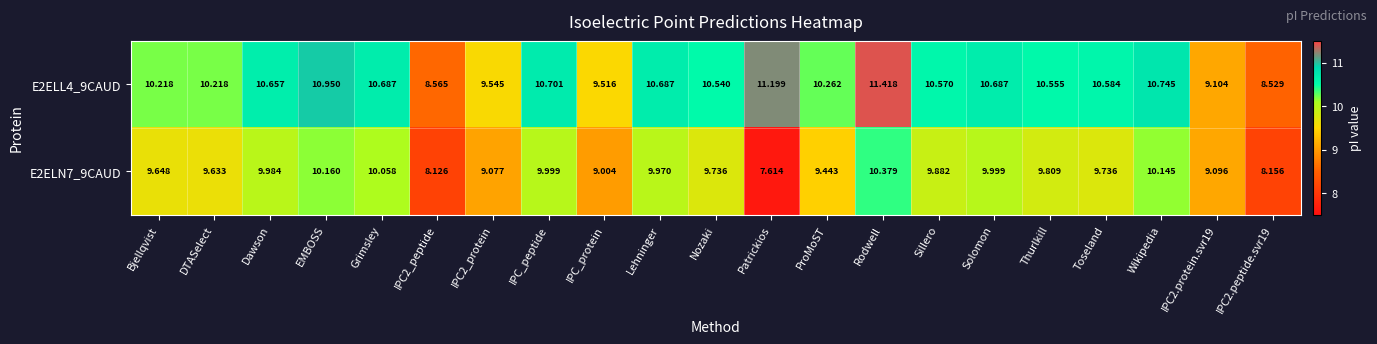

Which series has the widest spread of values?

E2ELL4_9CAUD